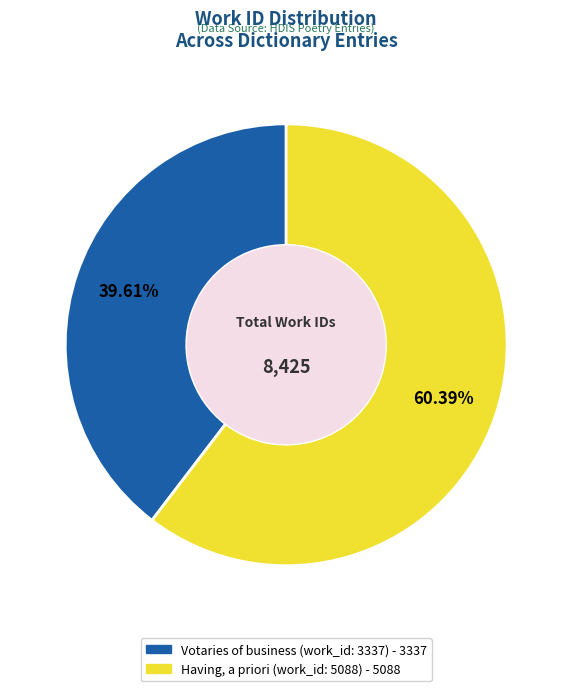

How many slices are in this pie chart?

2